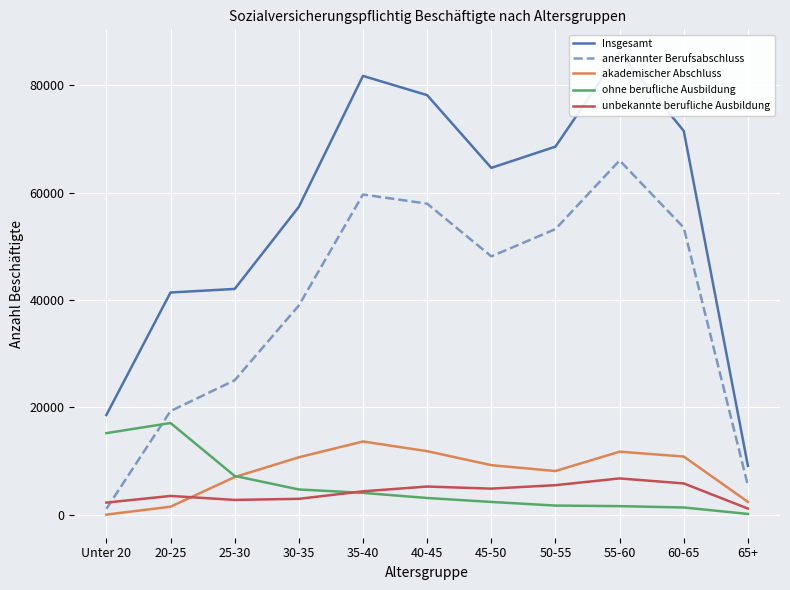

True or false: akademischer Abschluss has a value of 5130 at 45-50.

False